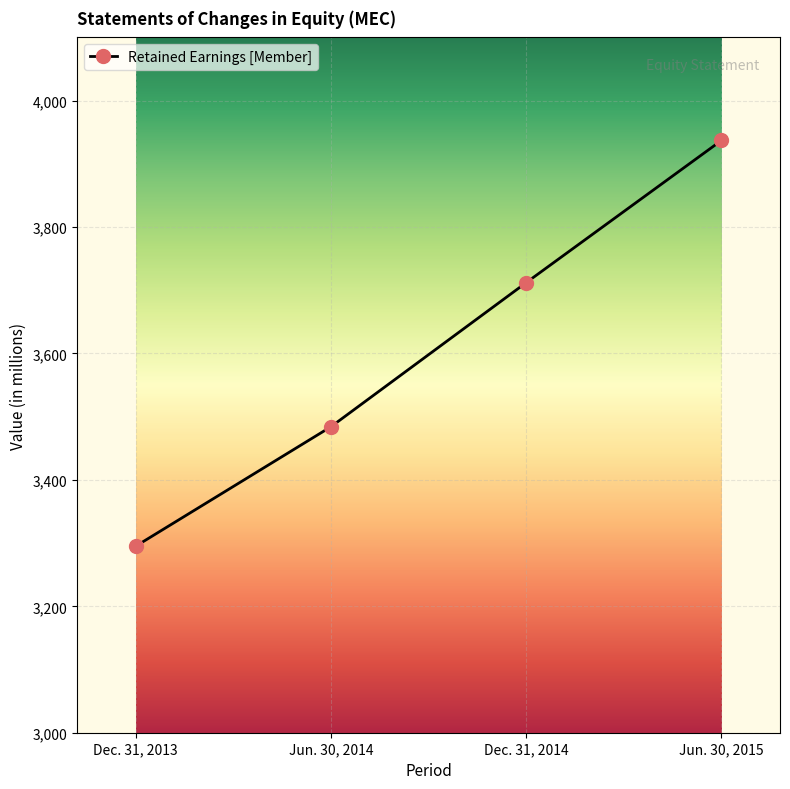

Between Jun. 30, 2014 and Dec. 31, 2013, which is larger?

Jun. 30, 2014